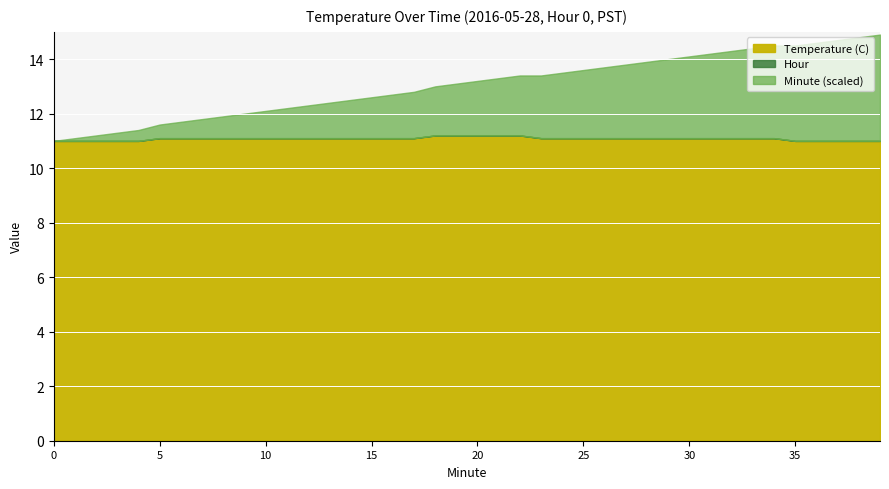

The value of Hour at 8 is 0.0. True or false?

True